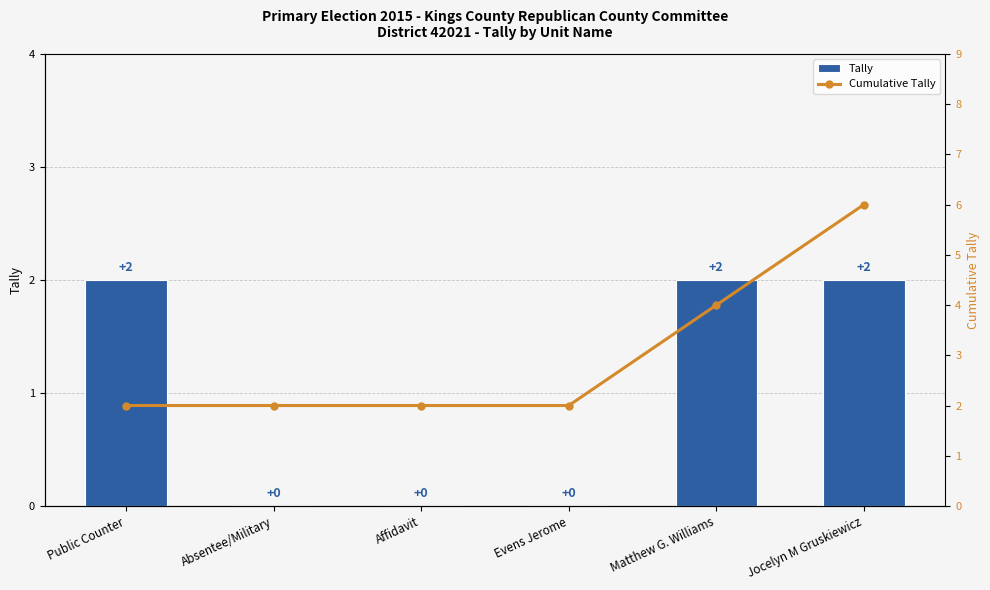

Is the value of Tally at Matthew G. Williams greater than the value of Cumulative Tally at Public Counter?

No